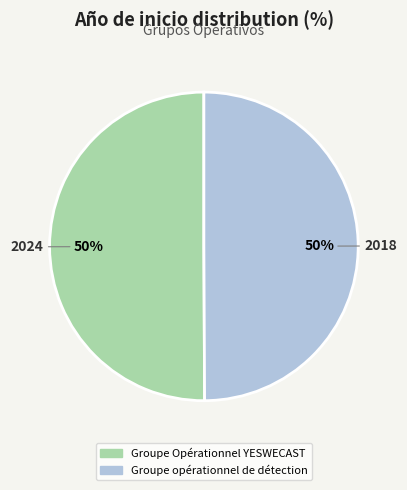

How many slices are in this pie chart?

2